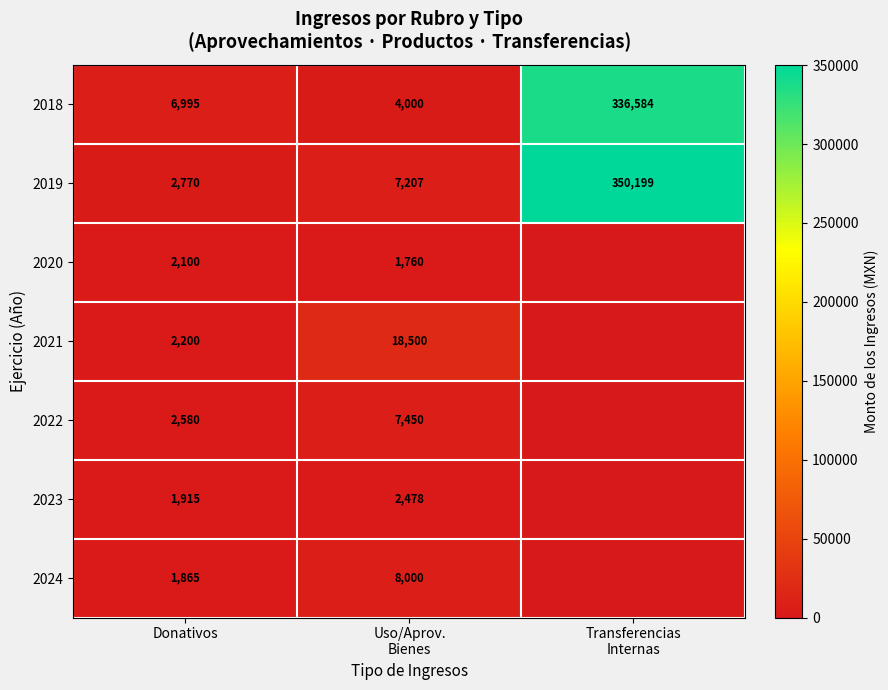

What is the spread (max minus min) of values at Donativos?

5130